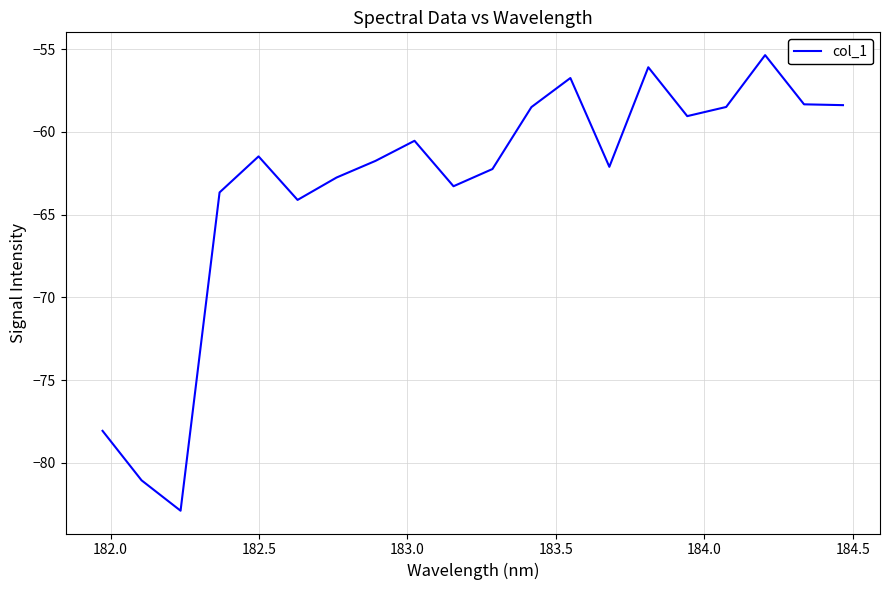

What is the maximum value shown in the chart?

-55.4